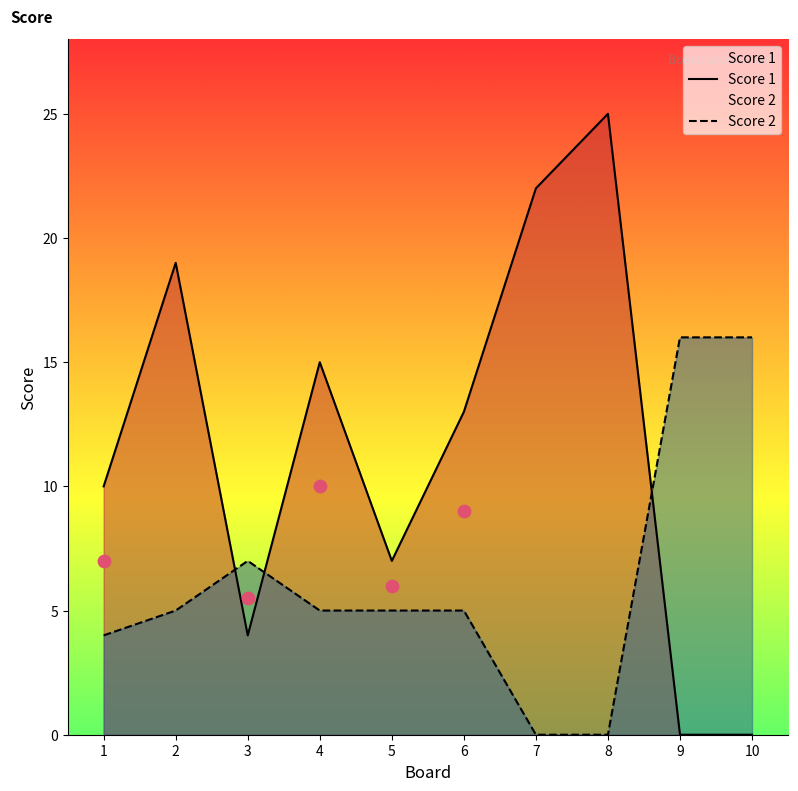

Which series has the largest Y range (max minus min)?

Score 1